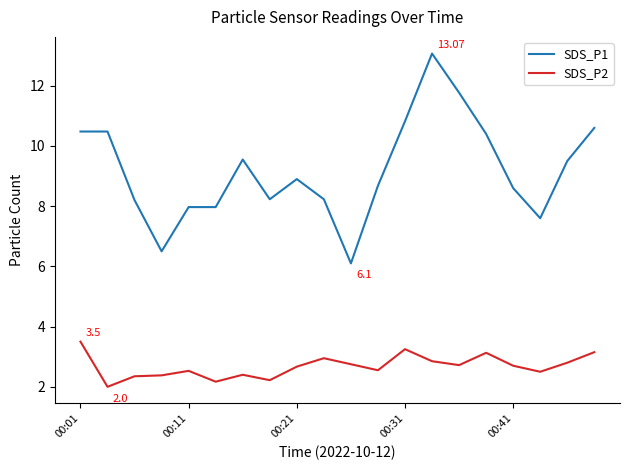

List the series in order of their overall mean, lowest first.

SDS_P2, SDS_P1